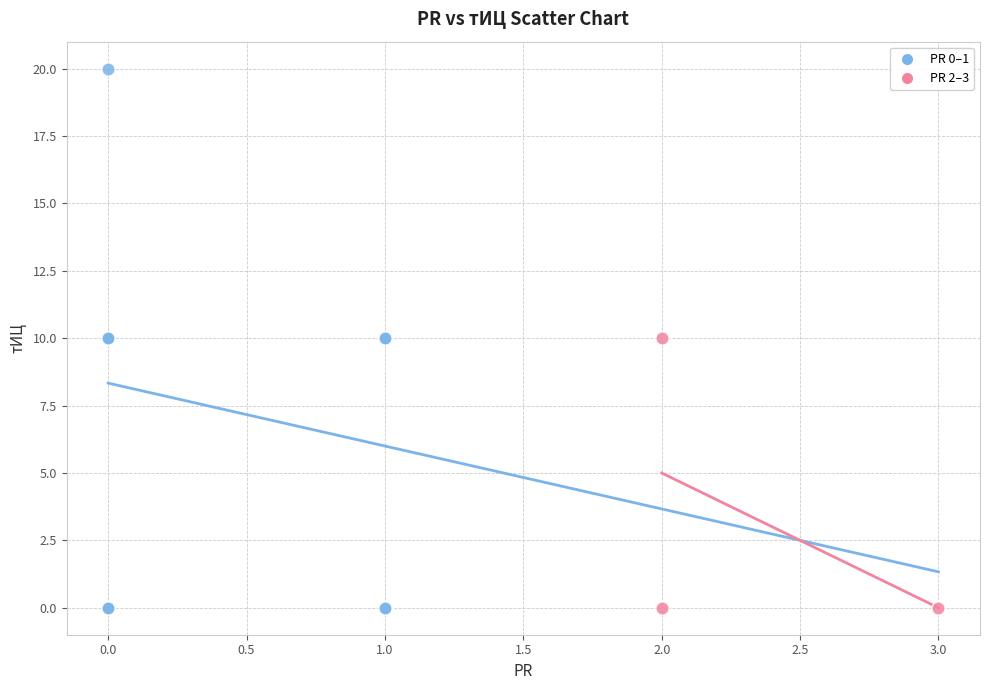

Which series contains the highest Y value?

PR 0–1